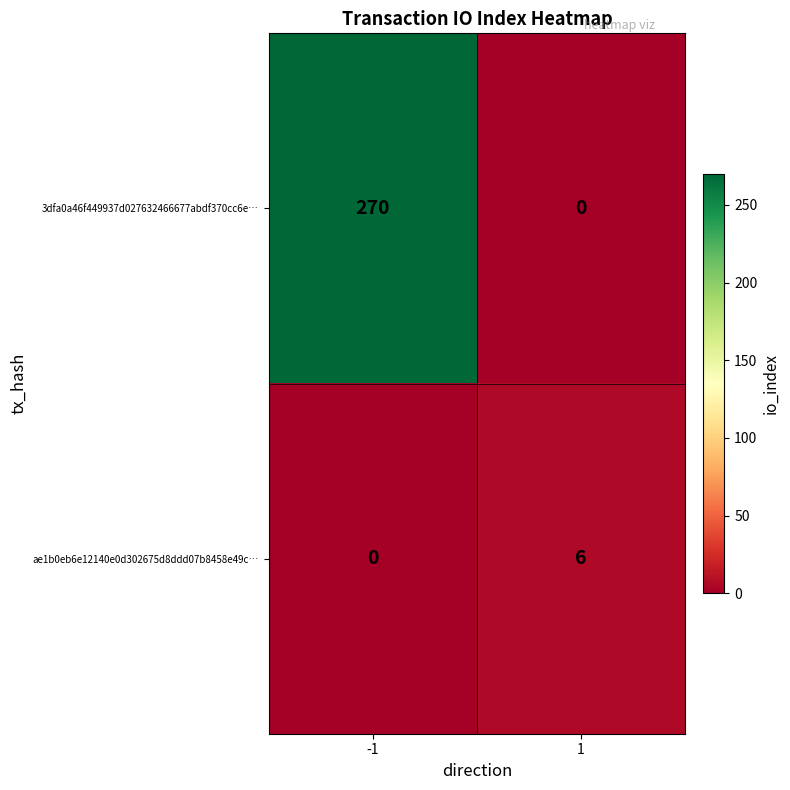

What is the total value across all series at 1?

6